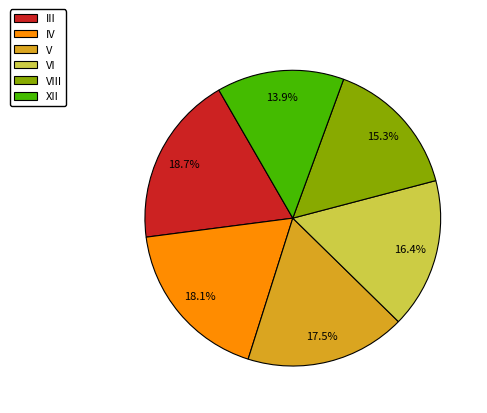

Which category has the biggest portion of the pie?

III